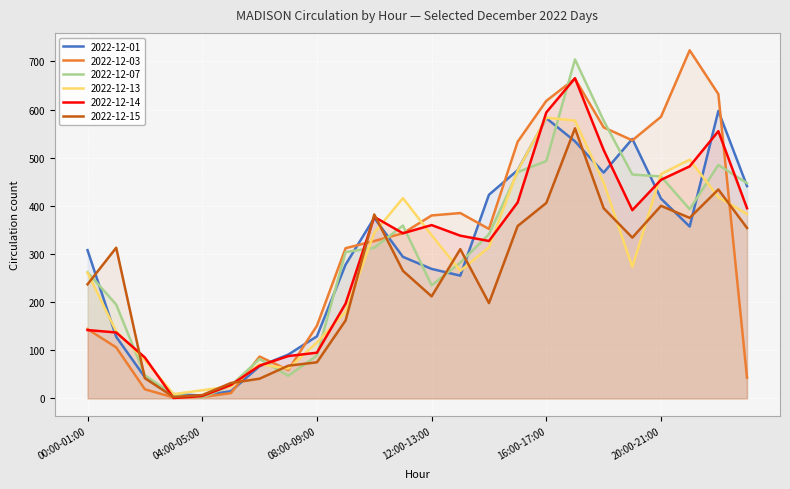

At which label is 2022-12-15 closest to 282?

11:00-12:00